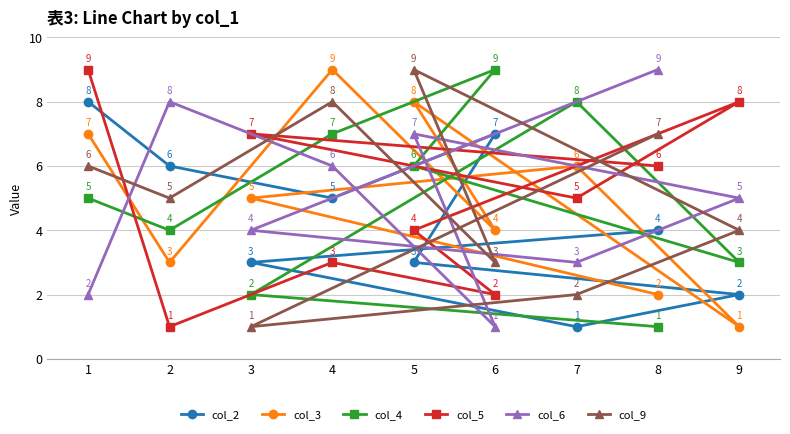

What is the maximum value shown in the chart?

9